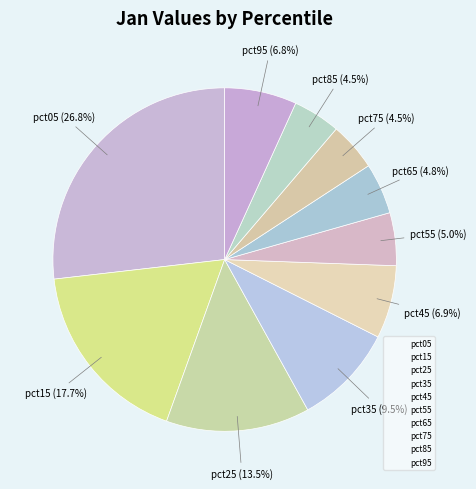

Count the number of slices in the pie.

10